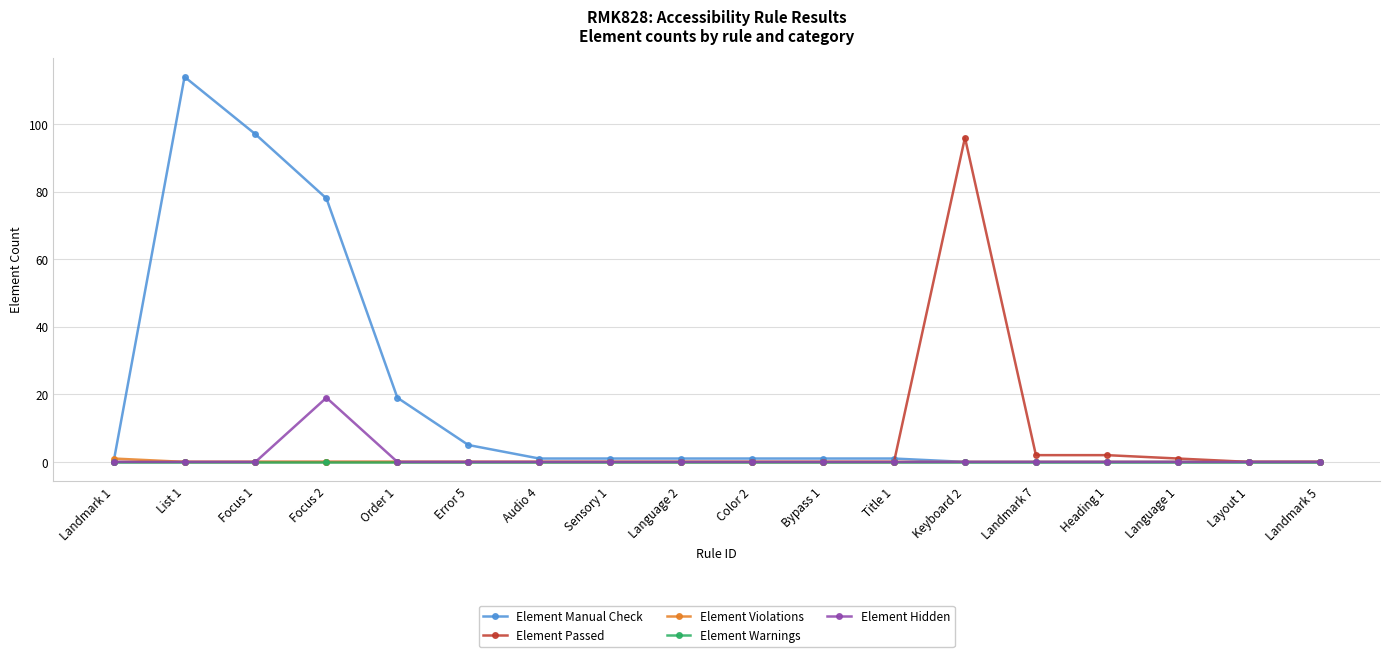

What is the sum of all Element Hidden values?

19